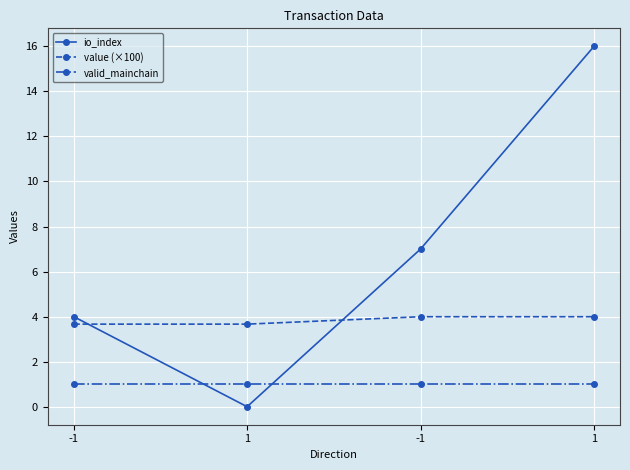

What is the difference between the second highest and second lowest values in the value (×100) series?

0.3